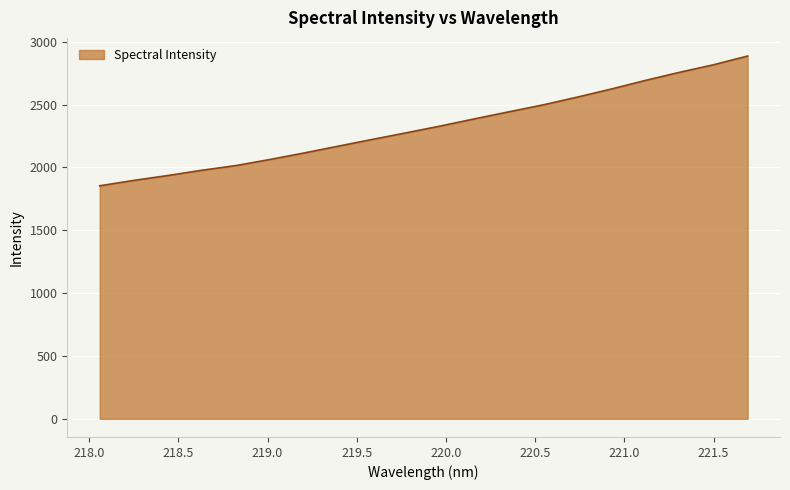

What is the greatest value displayed?

2886.1